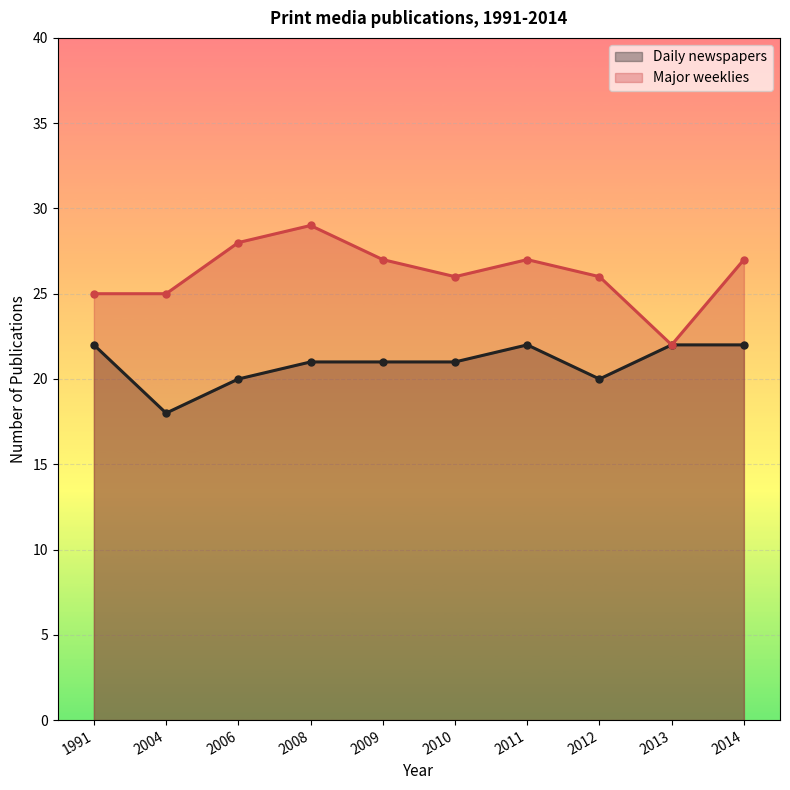

At 2004, list the series in order from smallest to largest.

Daily newspapers, Major weeklies